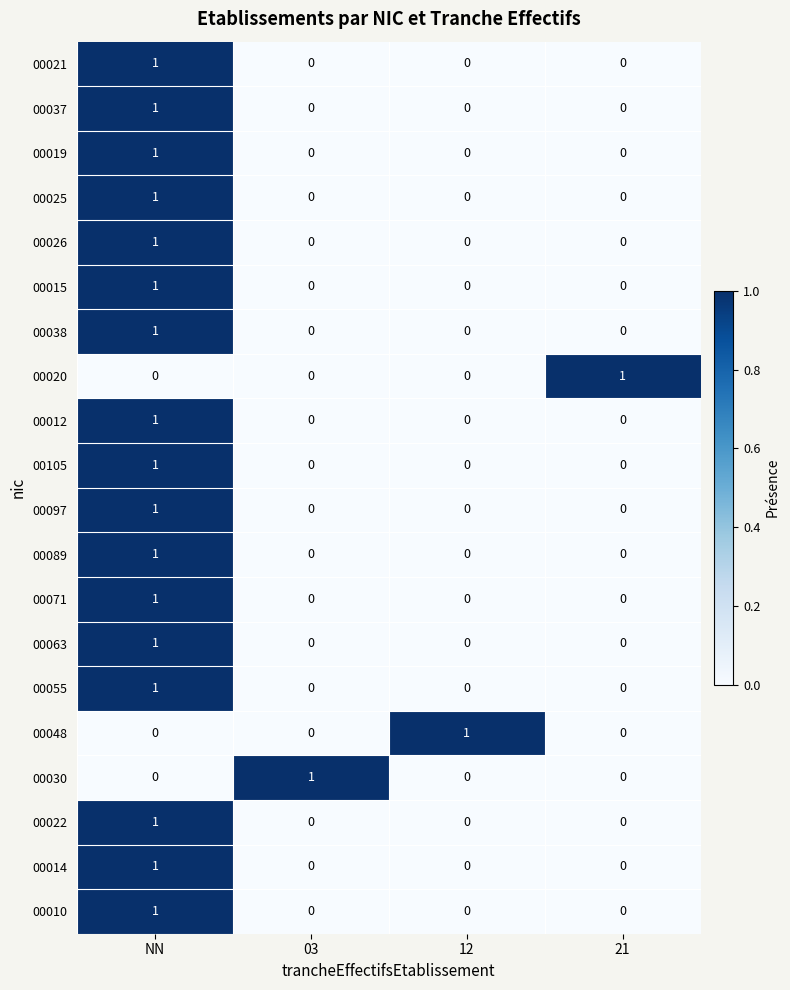

The 00010 series shows 0 at 12. True or false?

True